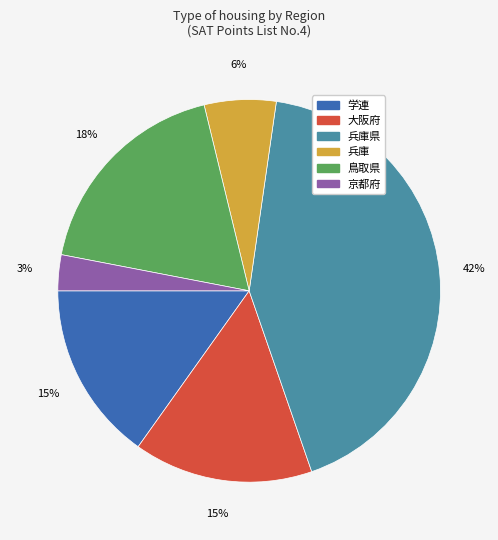

Is there a majority slice in this chart?

No